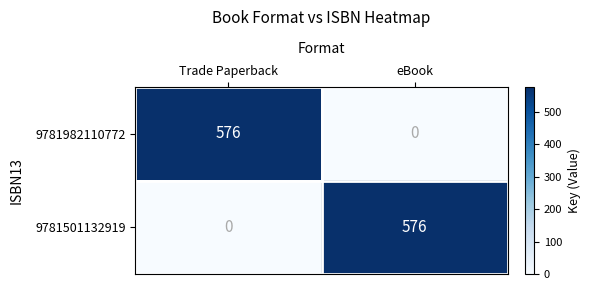

The value of 9781982110772 at Trade Paperback is 576. True or false?

True